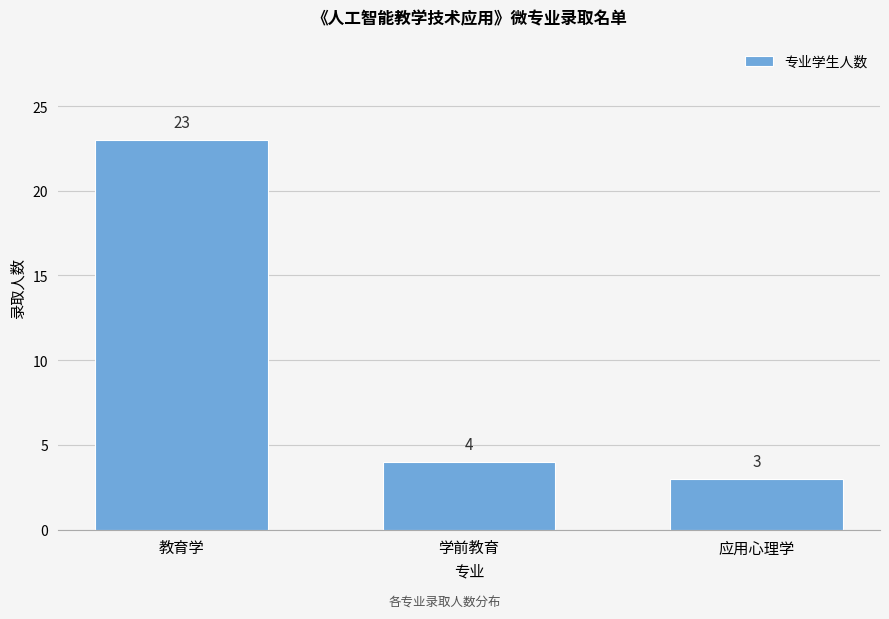

Reading left to right, list all the values displayed in this chart.

教育学=23	学前教育=4	应用心理学=3